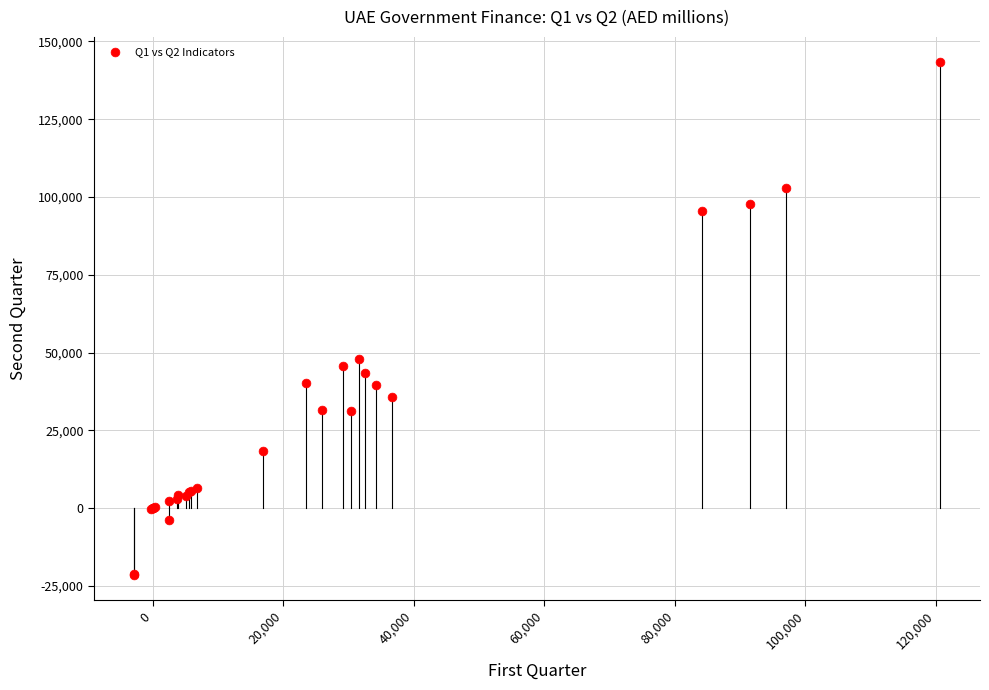

What Y value in the scatter plot is closest to 60971?

47923.6